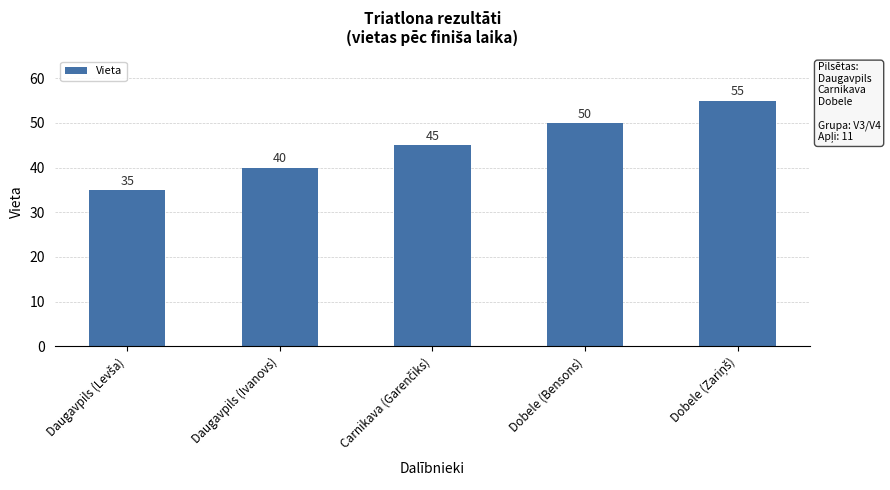

Count the values in the range 40 to 50.

3